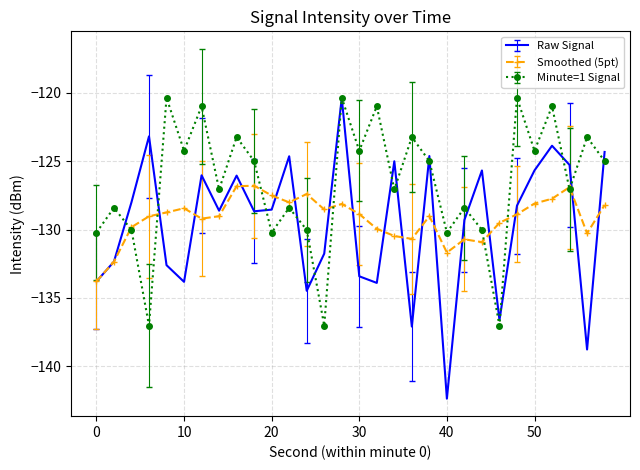

Which series has the widest spread of values?

Raw Signal